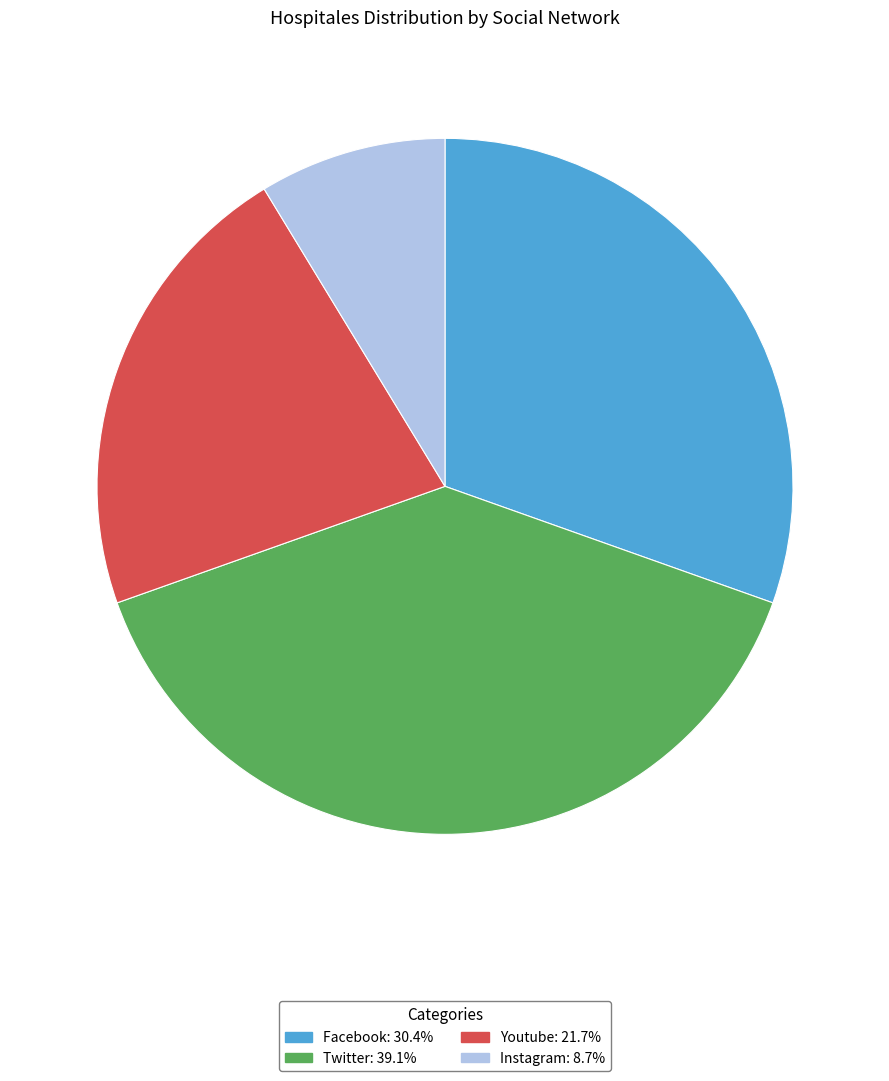

Count the number of slices in the pie.

4